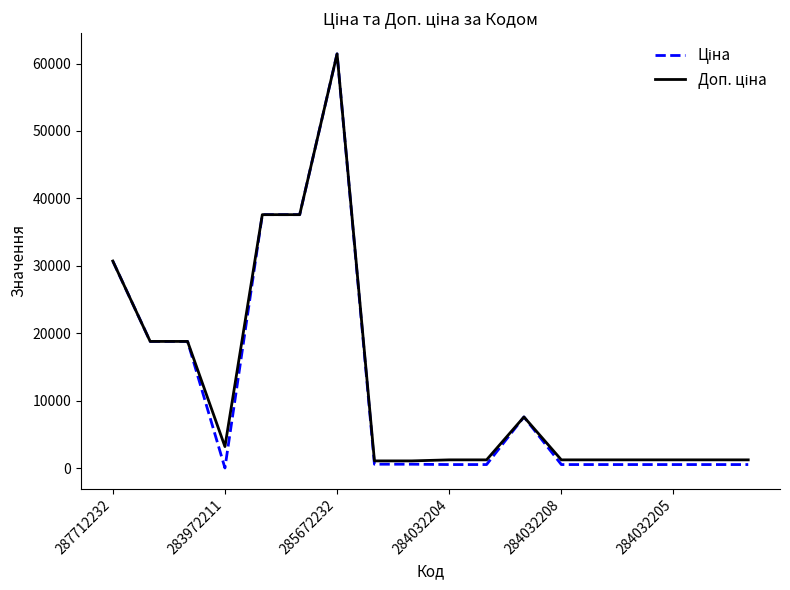

What is the greatest value displayed?

61434.3